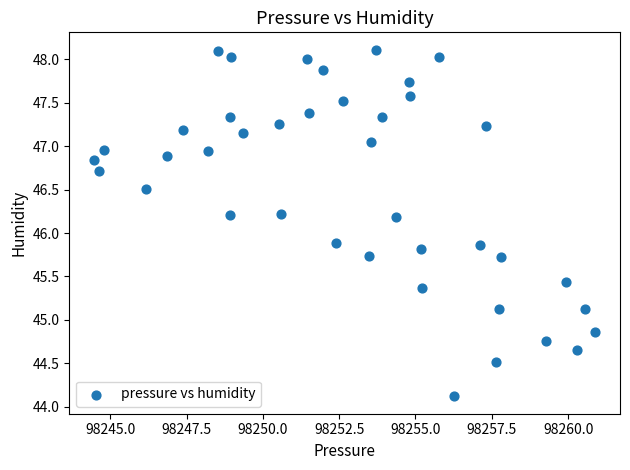

What is the range of Y values (max minus min)?

4.0